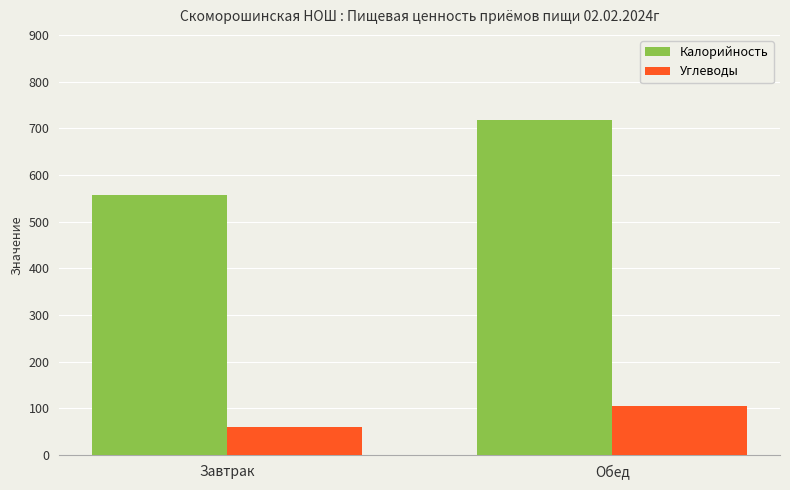

Reading left to right, list all the values displayed in this chart.

Калорийность: Завтрак=556.9	Обед=718.1
Углеводы: Завтрак=59.3	Обед=105.3